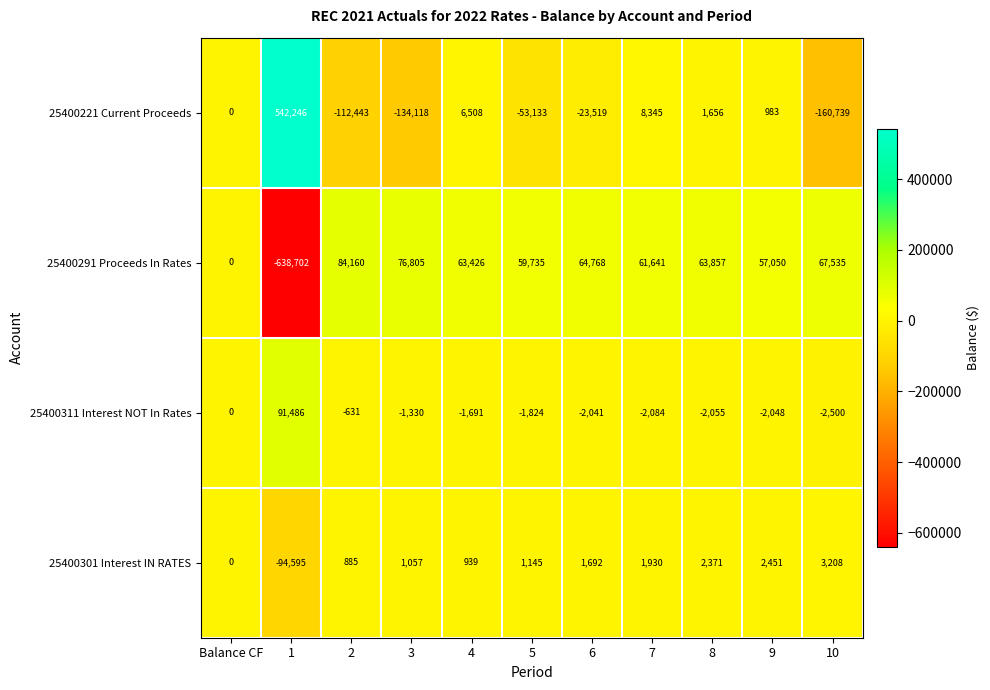

Rank the series at 9 from lowest to highest value.

25400311 Interest NOT In Rates, 25400221 Current Proceeds, 25400301 Interest IN RATES, 25400291 Proceeds In Rates